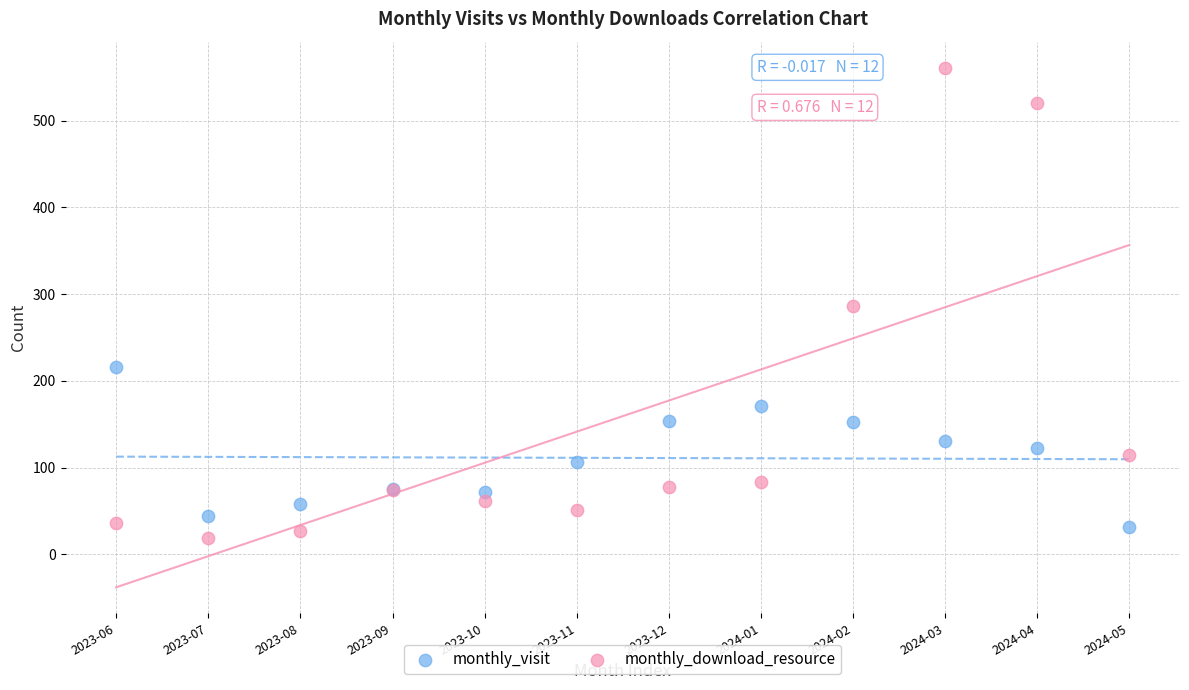

What are all the series names shown in the legend?

monthly_visit, monthly_download_resource